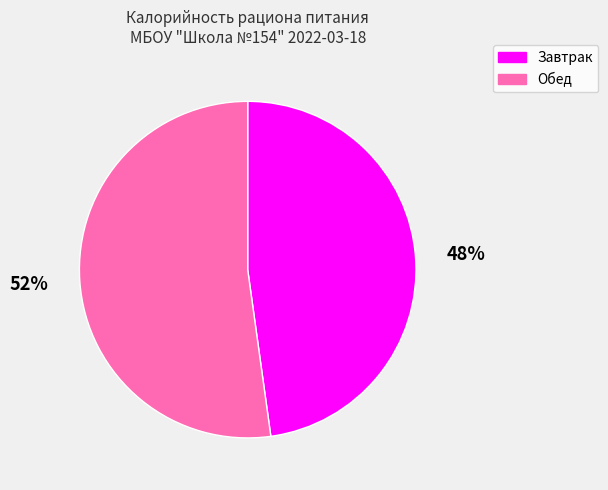

Is the sum of Обед and Завтрак greater than half?

Yes